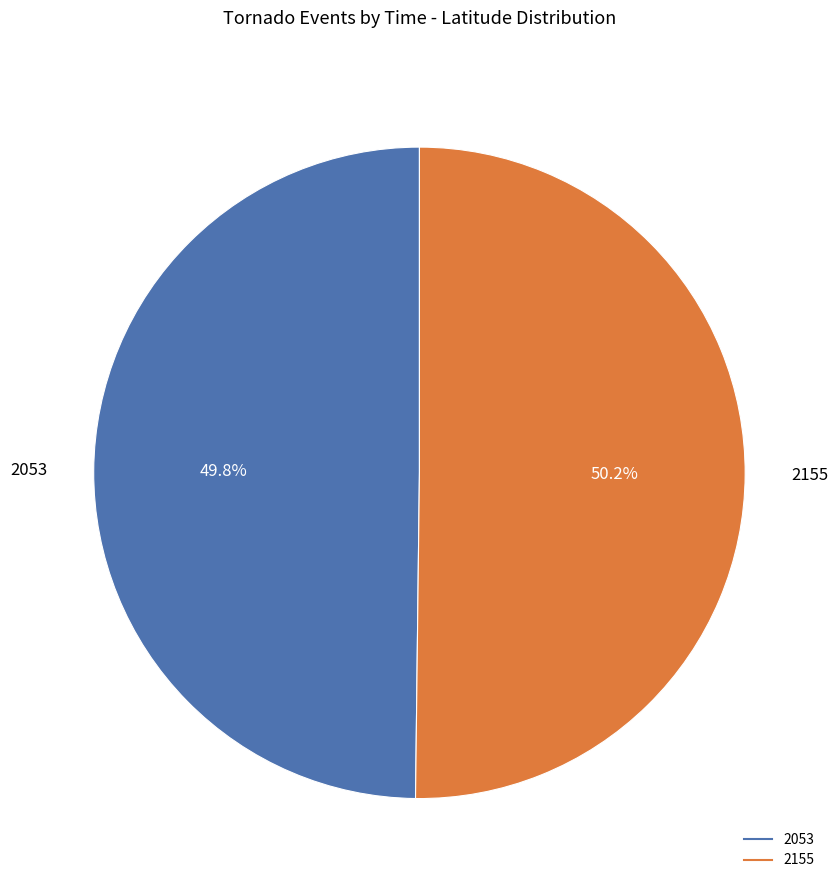

How many segments does this pie chart have?

2